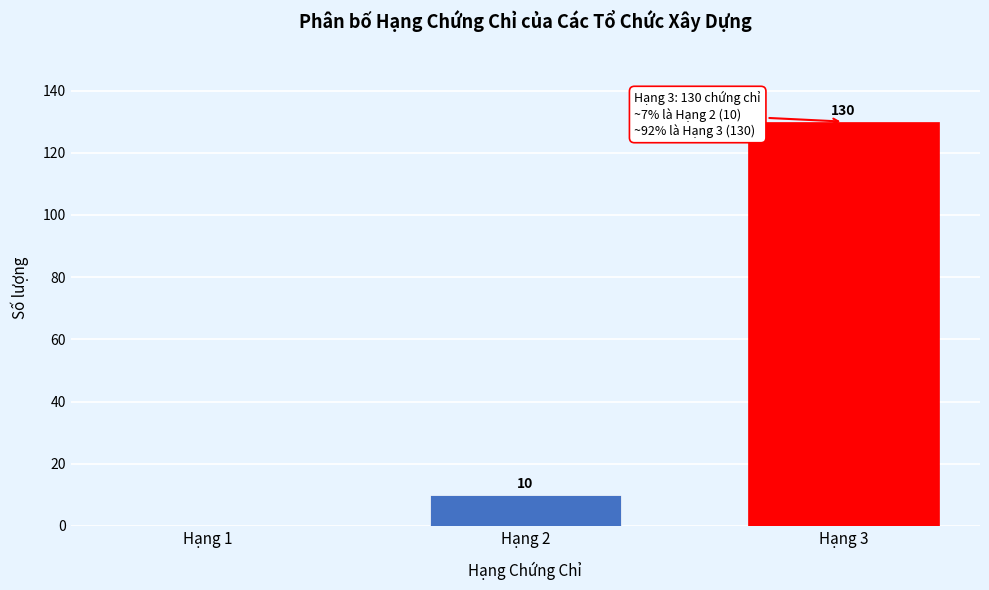

Reading left to right, extract all data points from this chart.

Hạng 1=0	Hạng 2=10	Hạng 3=130